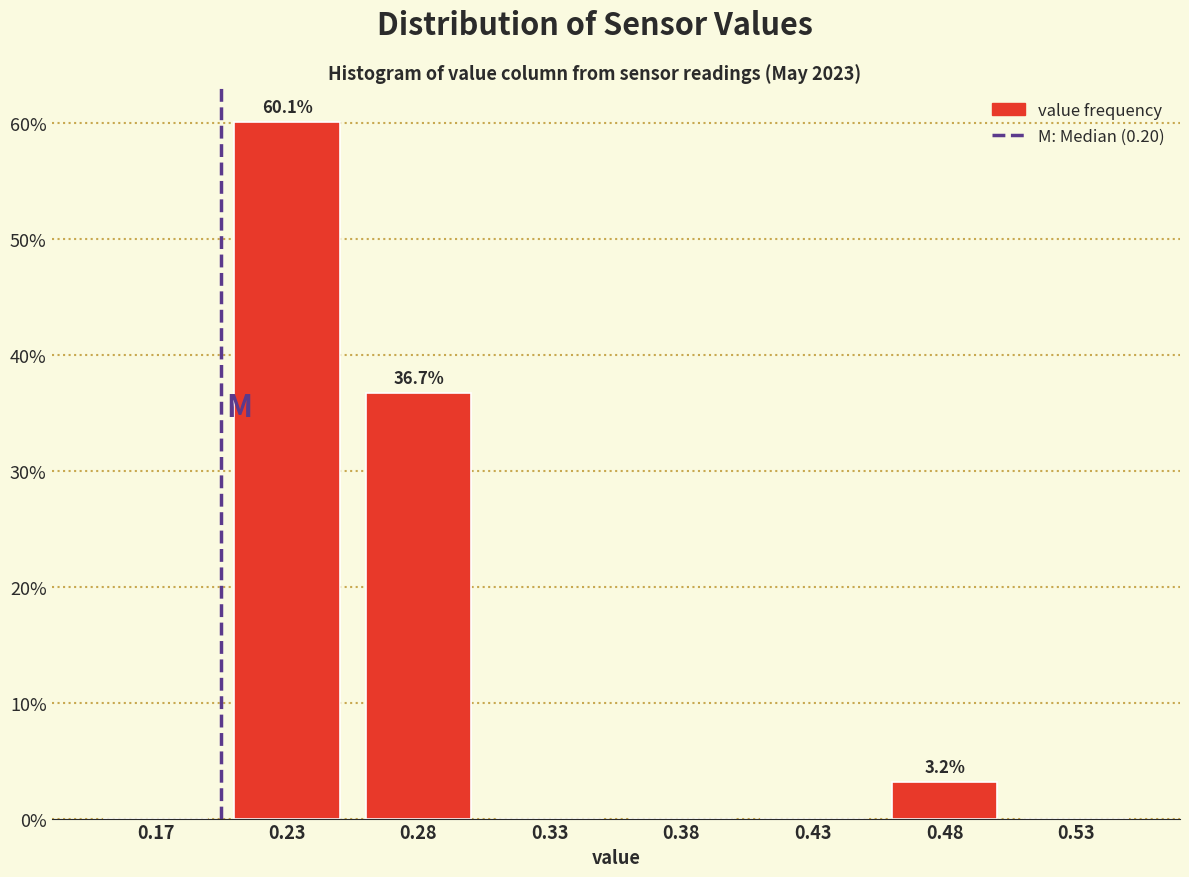

Reading right to left, extract all data points from this chart.

0.53=0.0	0.48=3.2	0.43=0.0	0.38=0.0	0.33=0.0	0.28=36.7	0.23=60.1	0.17=0.0